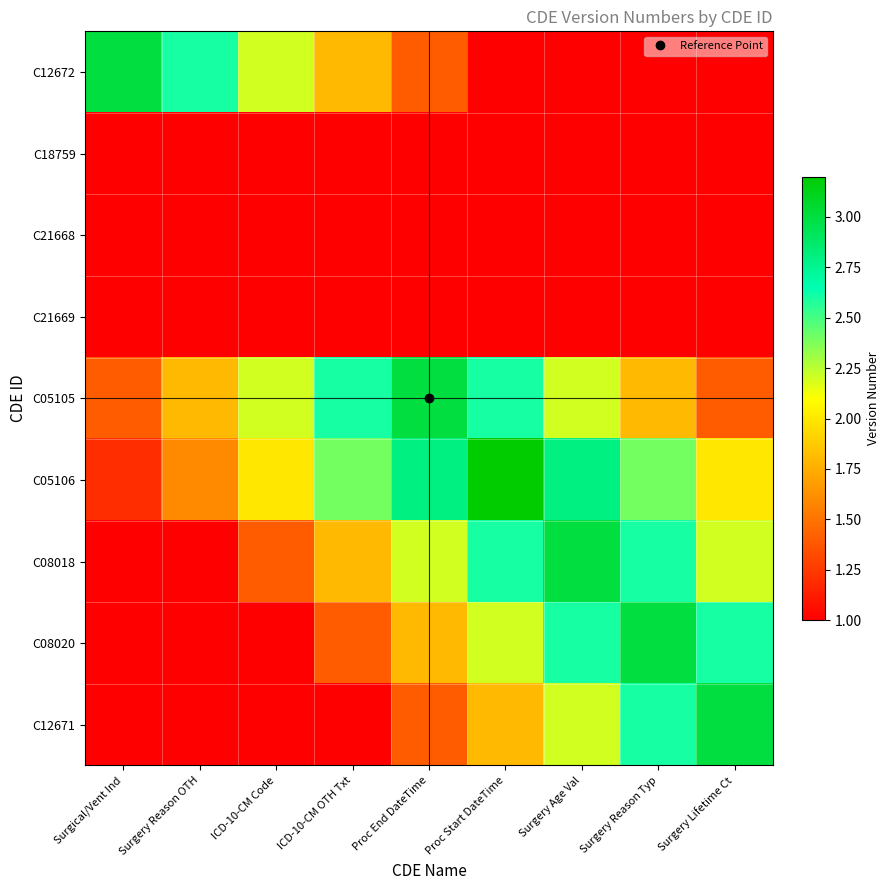

What is the total value across all series at ICD-10-CM Code?

11.6